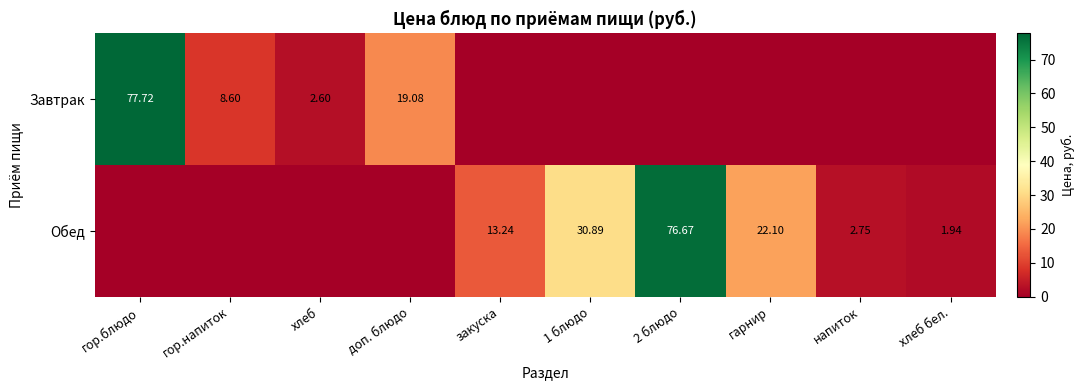

Is the value of Обед at 2 блюдо greater than the value of Завтрак at гор.блюдо?

No